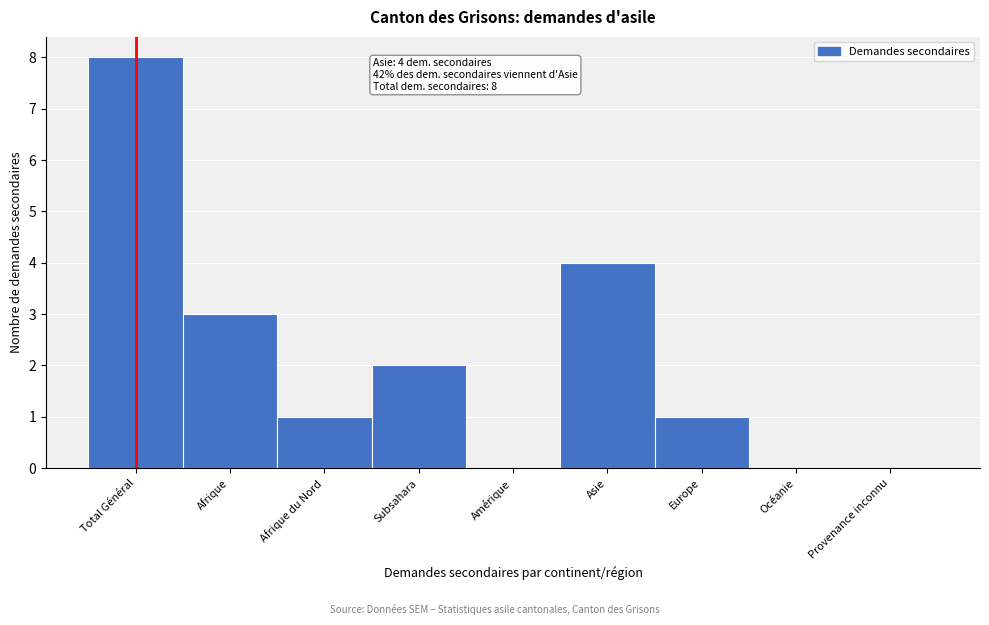

Reading left to right, transcribe all the data shown in this chart.

Total Général=8	Afrique=3	Afrique du Nord=1	Subsahara=2	Amérique=0	Asie=4	Europe=1	Océanie=0	Provenance inconnu=0